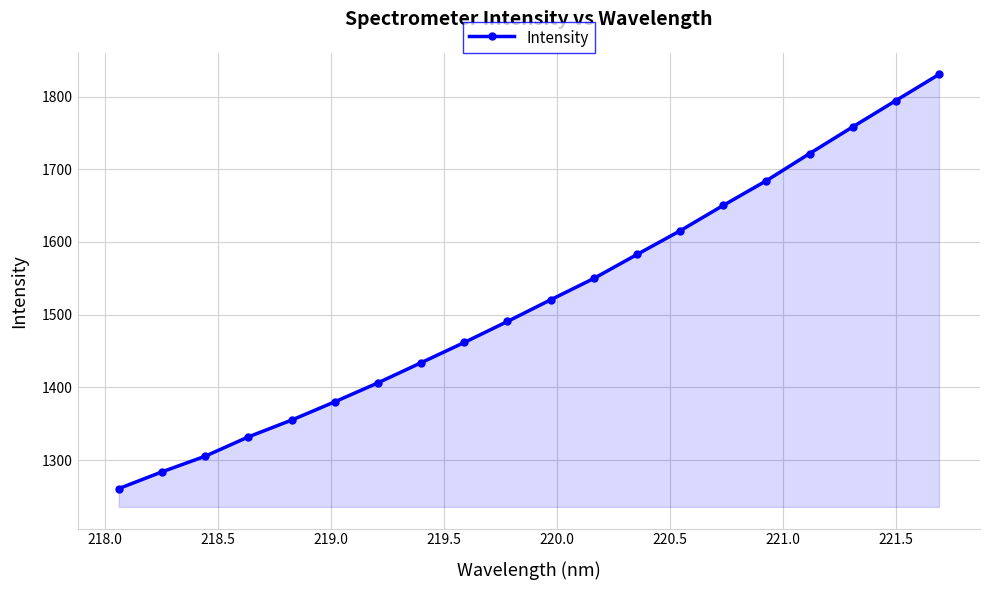

True or false: the data has more than 0 interior local peaks.

False